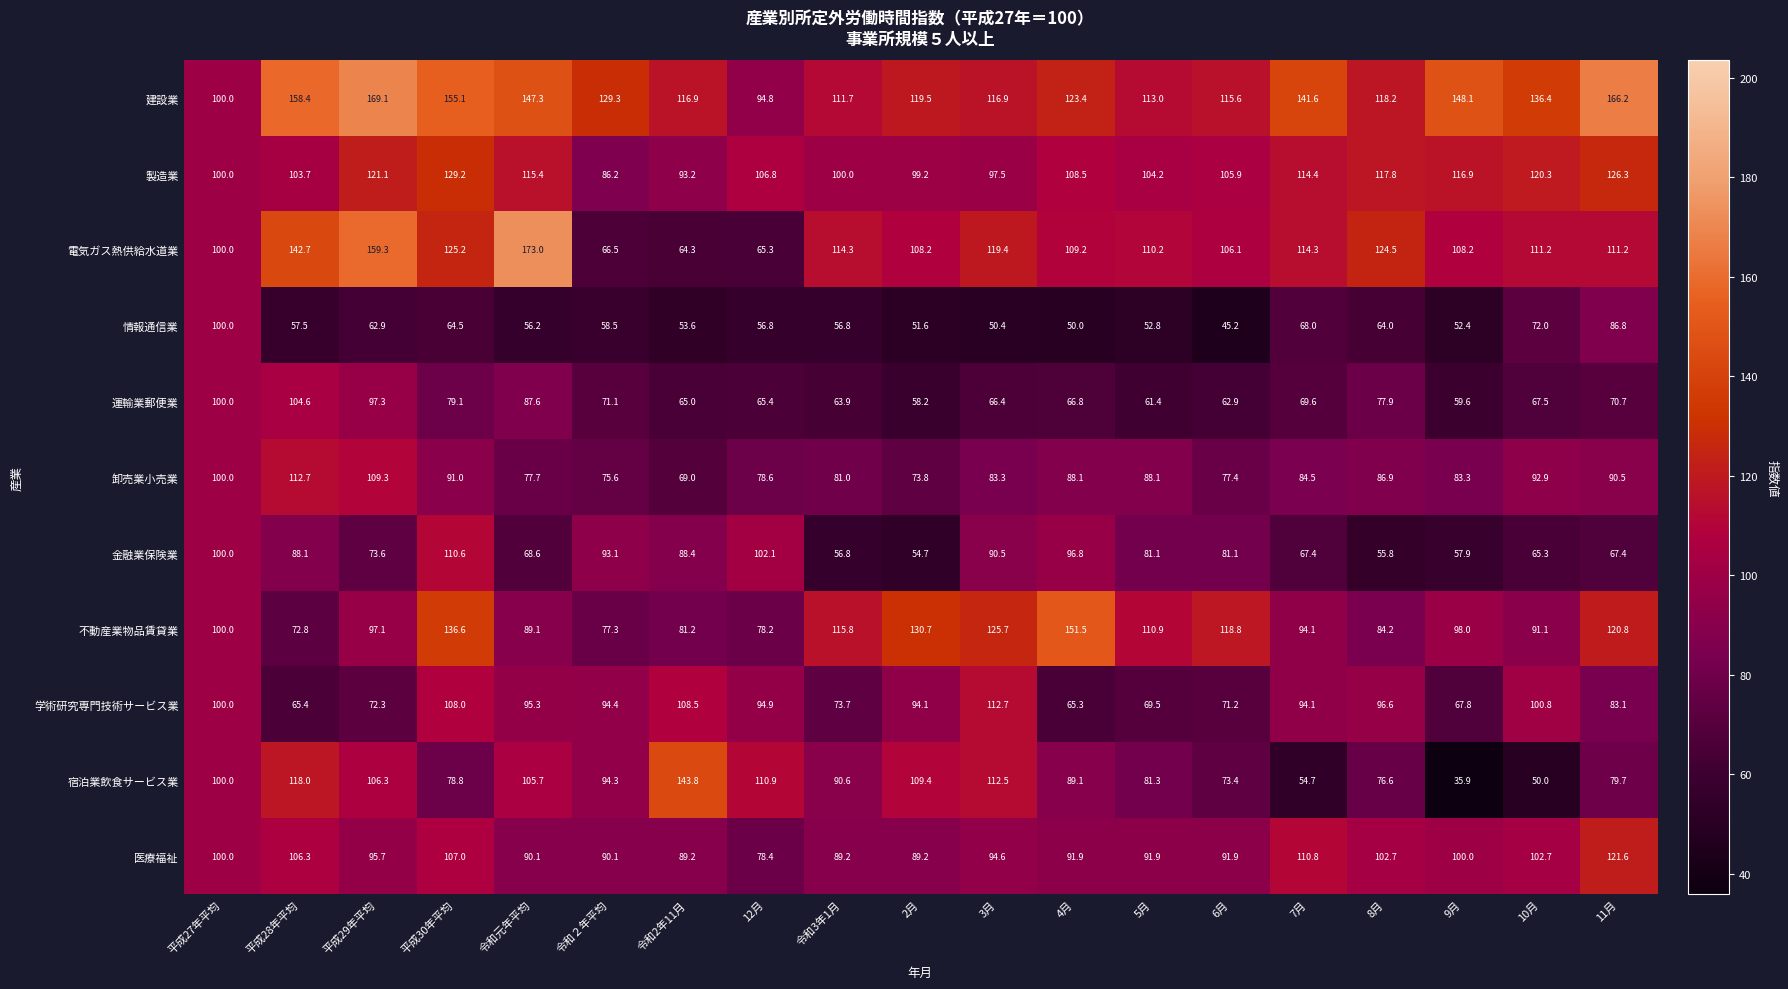

What is the sum of the 情報通信業 values at 令和2年11月 and 令和２年平均?

112.1